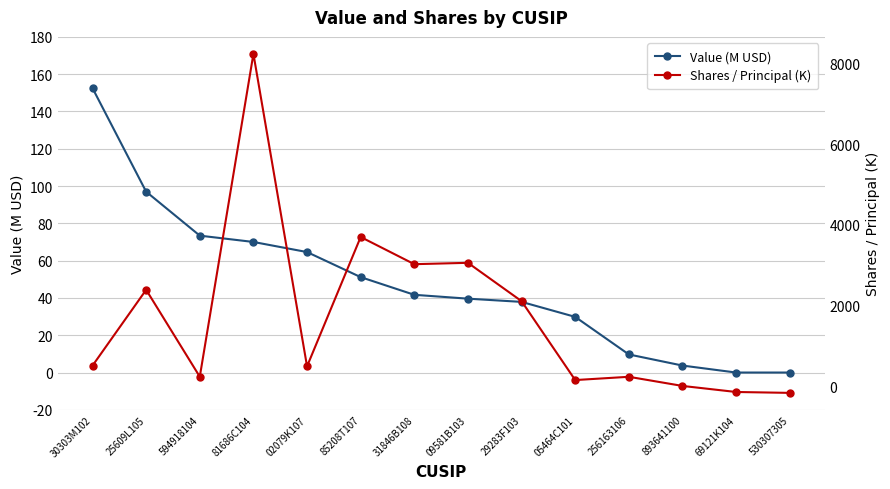

What is the spread (max minus min) of values at 530307305?

167.8